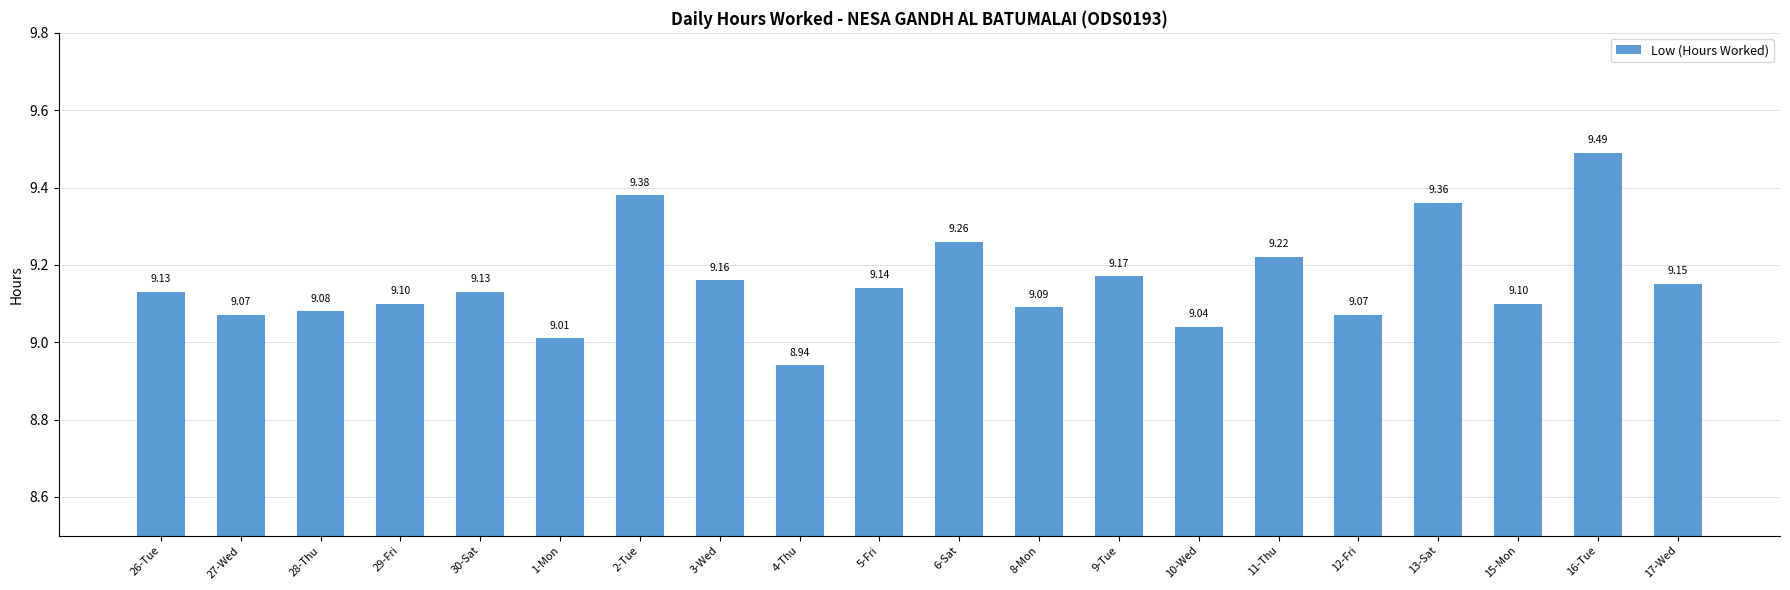

What position from the left is 4-Thu?

9